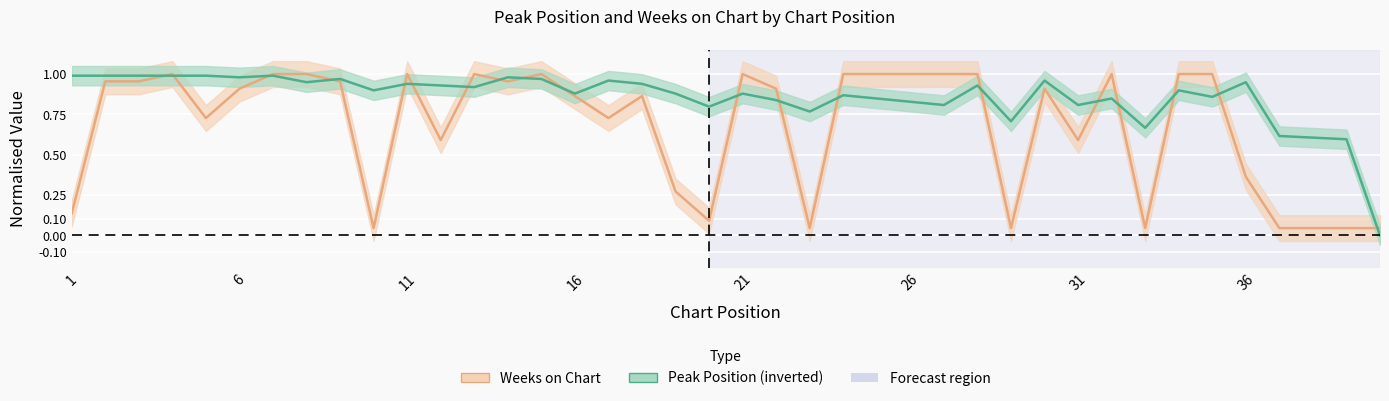

True or false: Peak Position has a value of 0.6 at 38.

True